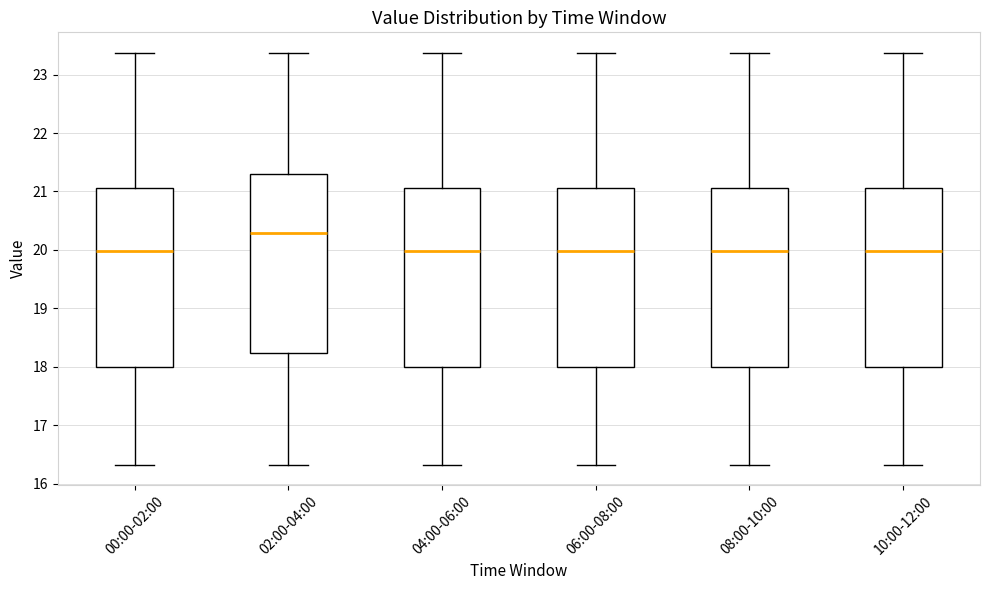

Reading left to right, transcribe this box plot: for each box, give where its median line is, the range the box spans, and where its two whiskers end, as read against the y-axis. The values are not printed on the chart, so give them approximately, as read against the axis.

00:00-02:00: median 20.0, box 18.0 to 21.1, whiskers 16.3 to 23.4
02:00-04:00: median 20.3, box 18.2 to 21.3, whiskers 16.3 to 23.4
04:00-06:00: median 20.0, box 18.0 to 21.1, whiskers 16.3 to 23.4
06:00-08:00: median 20.0, box 18.0 to 21.1, whiskers 16.3 to 23.4
08:00-10:00: median 20.0, box 18.0 to 21.1, whiskers 16.3 to 23.4
10:00-12:00: median 20.0, box 18.0 to 21.1, whiskers 16.3 to 23.4